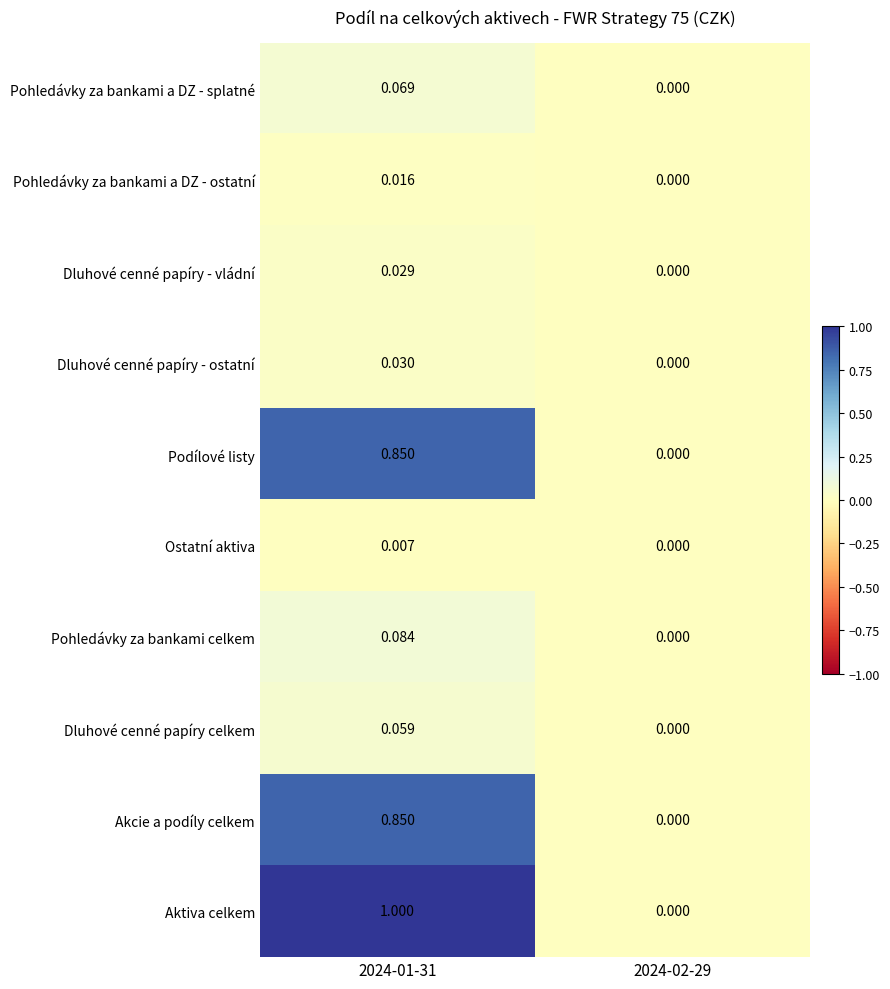

Which series changed the most between 2024-01-31 and 2024-02-29?

Aktiva celkem